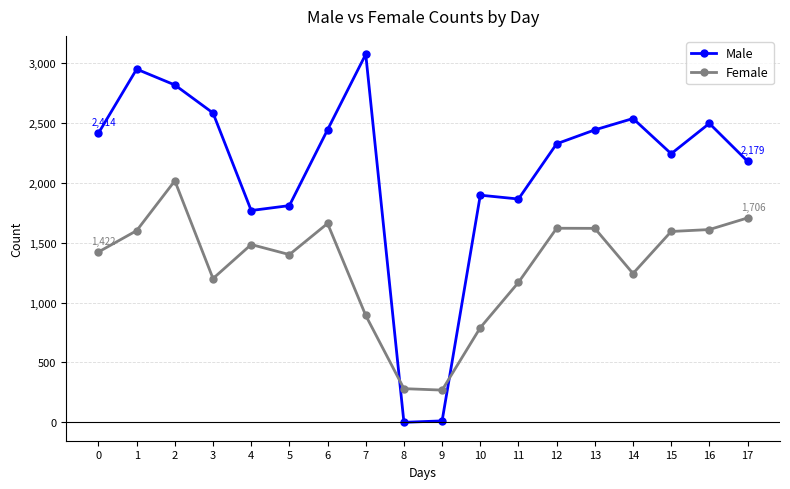

What is the difference between the Male values at 16 and 3?

87